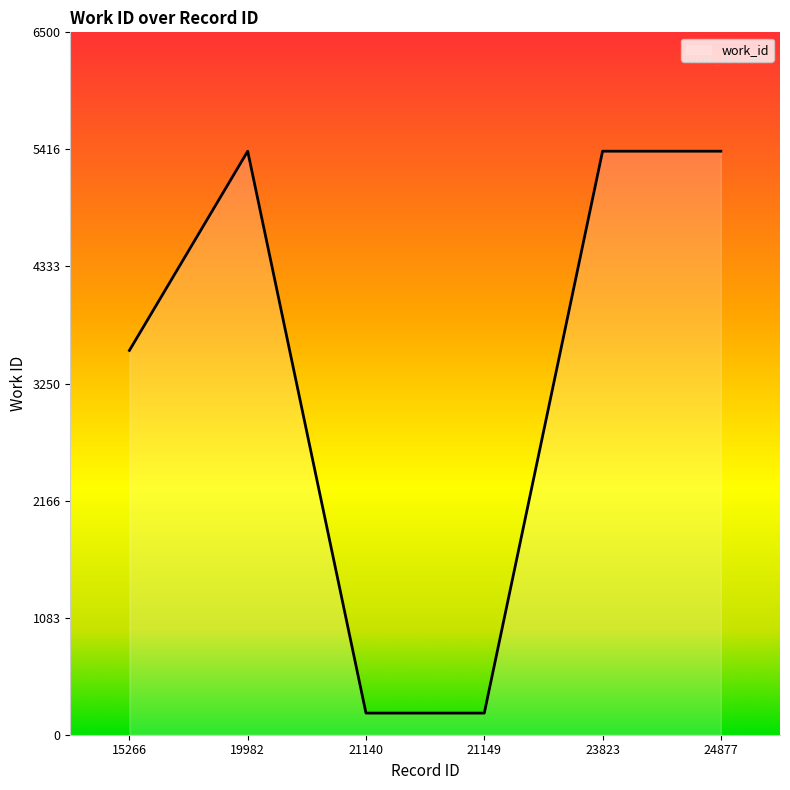

Reading right to left, list all the values displayed in this chart.

24877=5400.0	23823=5400.0	21149=200.0	21140=200.0	19982=5400.0	15266=3556.4